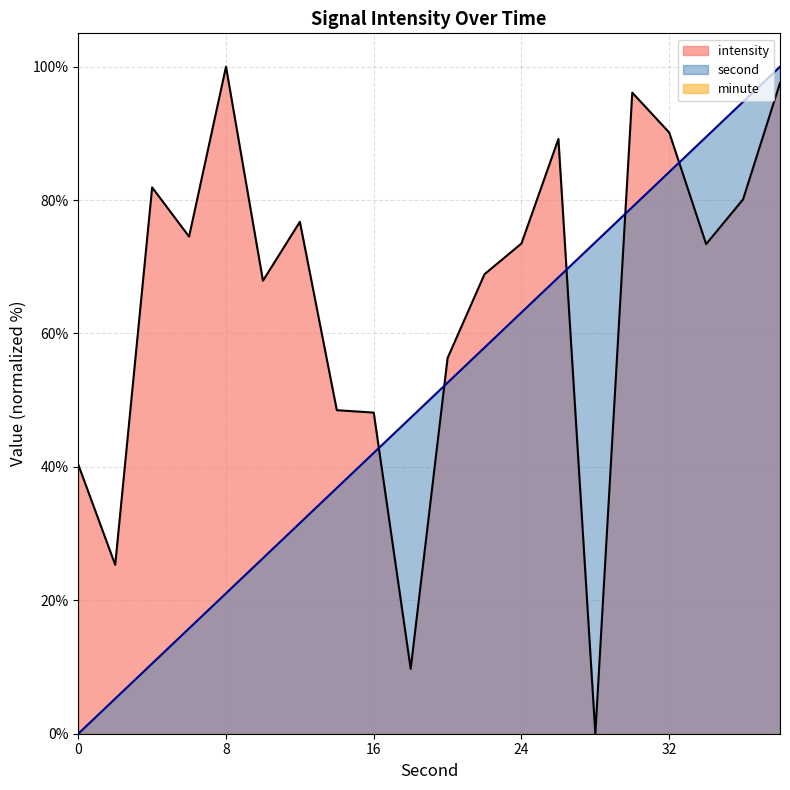

Rank the series by their average value, from lowest to highest.

second, intensity